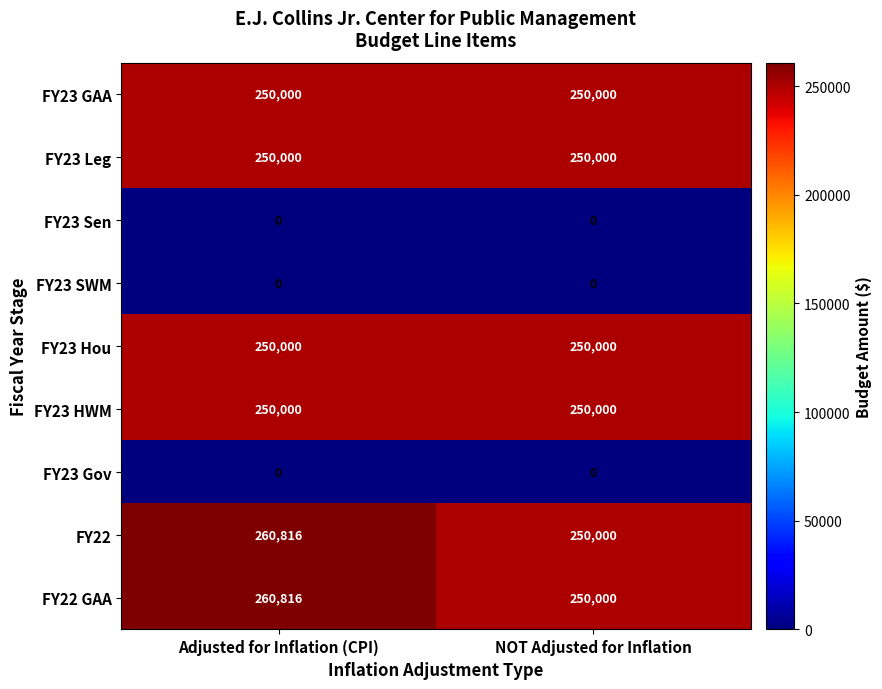

True or false: FY23 HWM has a value of 61310 at Adjusted for Inflation (CPI).

False